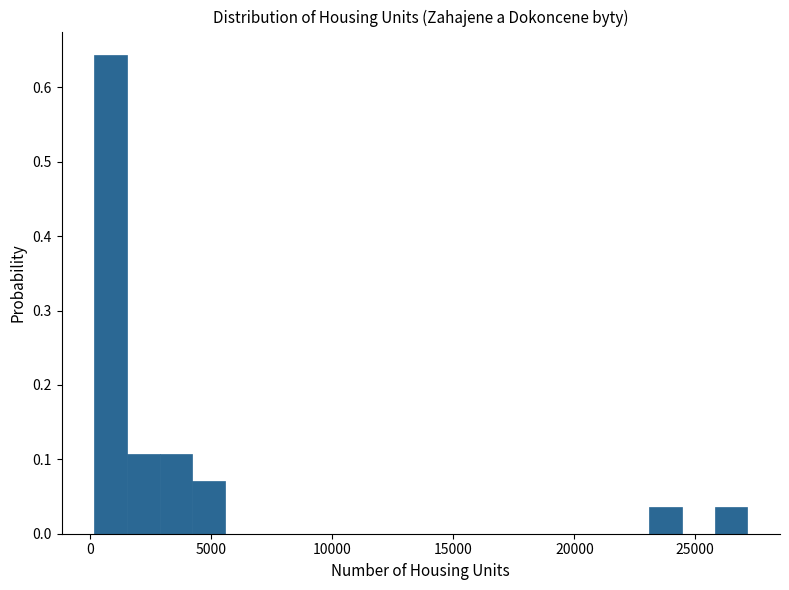

Around what value on the x-axis is the tallest bar? Give the approximate position of its centre, as read against the axis.

1000